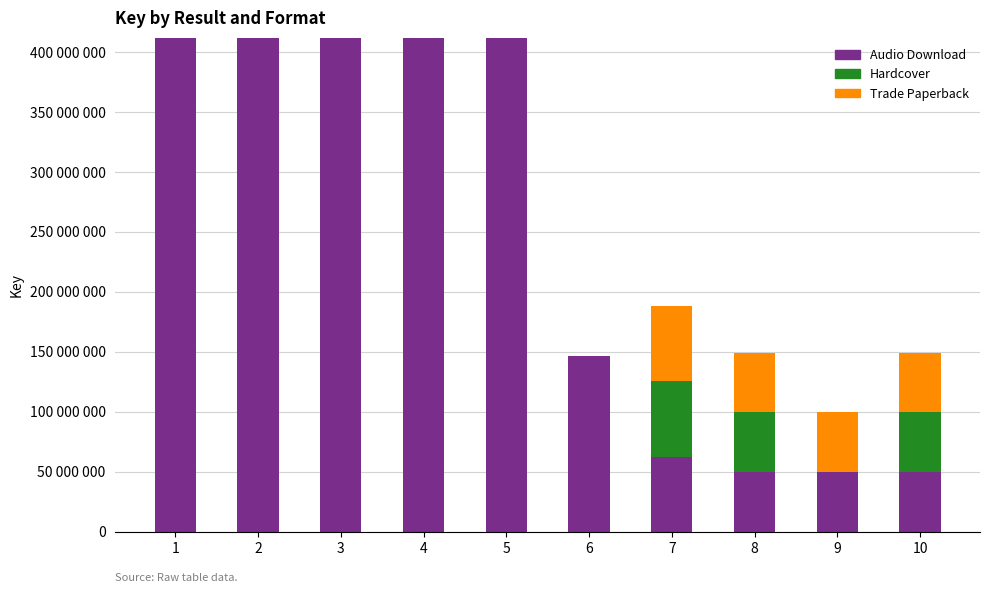

Is it true that Audio Download equals 49669724 at 8?

True